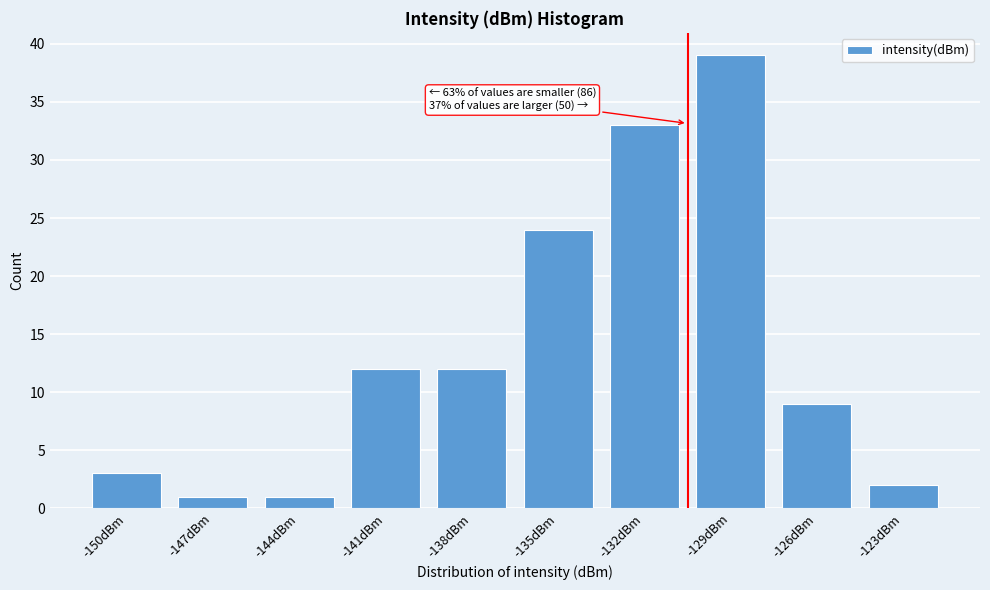

Reading left to right, extract all data points from this chart.

3	1	1	12	12	24	33	39	9	2